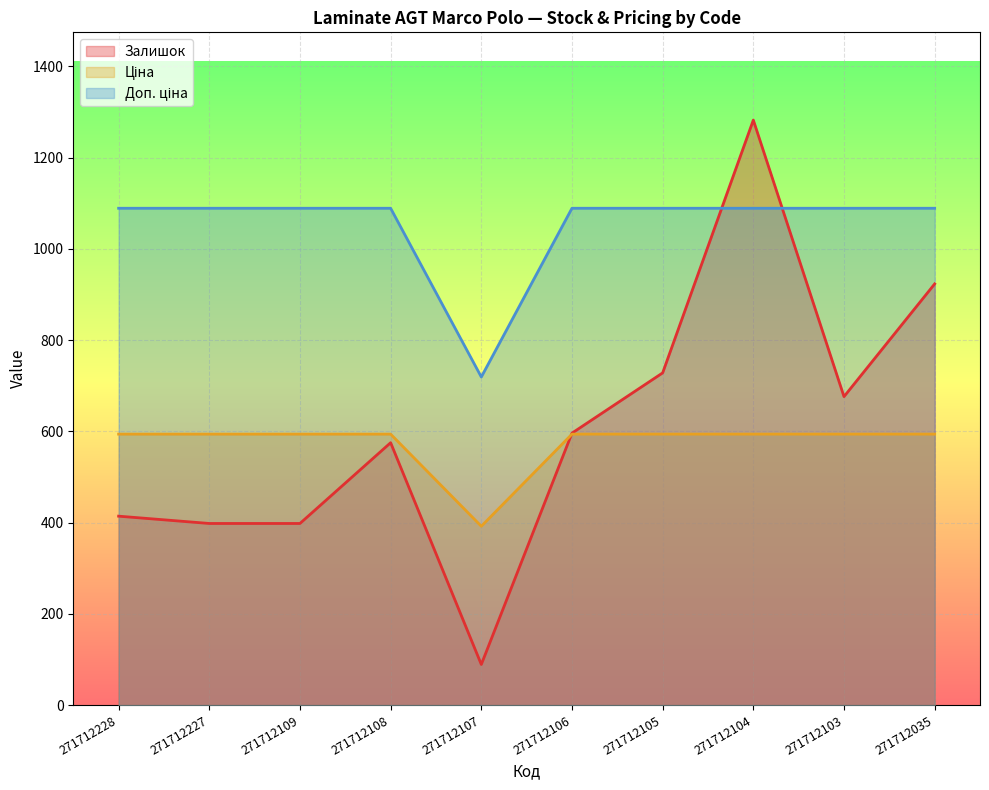

Between 271712105 and 271712103, which series saw the biggest shift?

Залишок